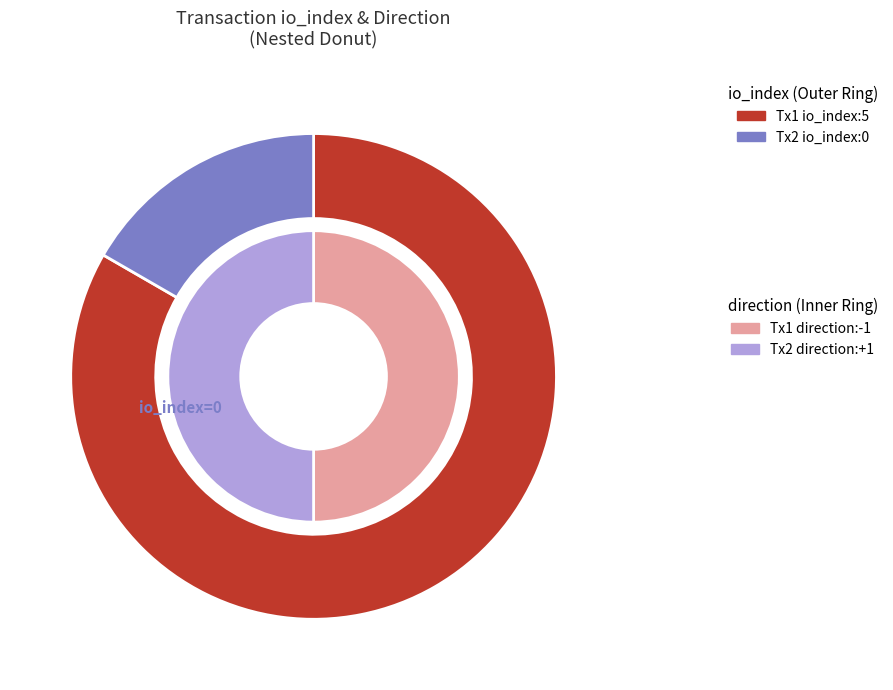

Which slice is the largest?

io_index